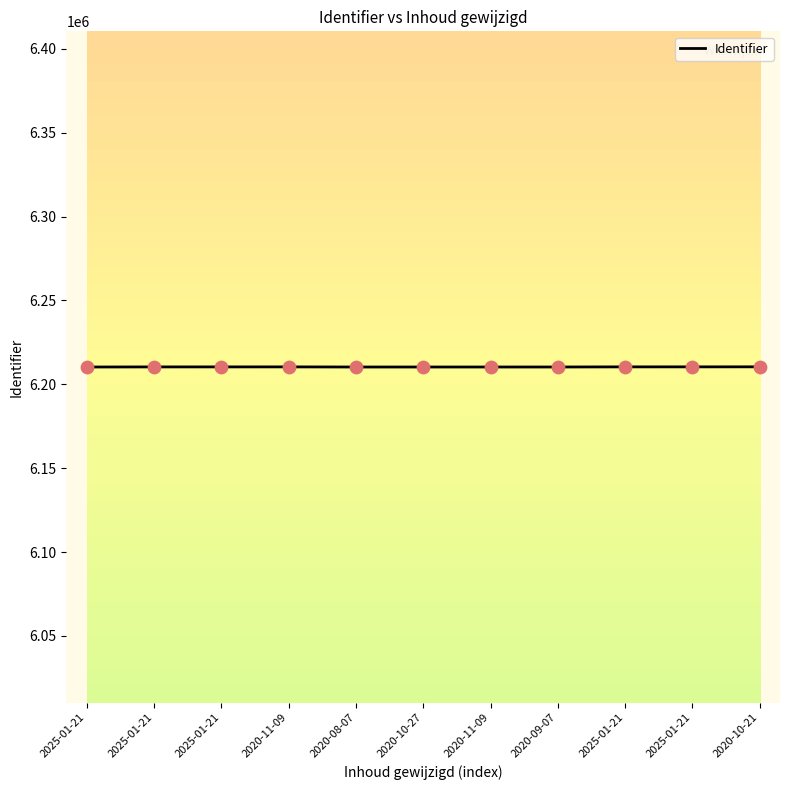

Approximately how many times larger is the value at 2020-09-07 compared to 2020-11-09?

1.0